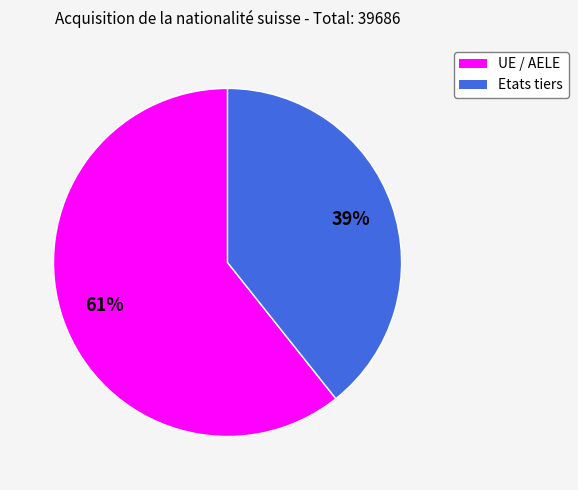

How many segments does this pie chart have?

2